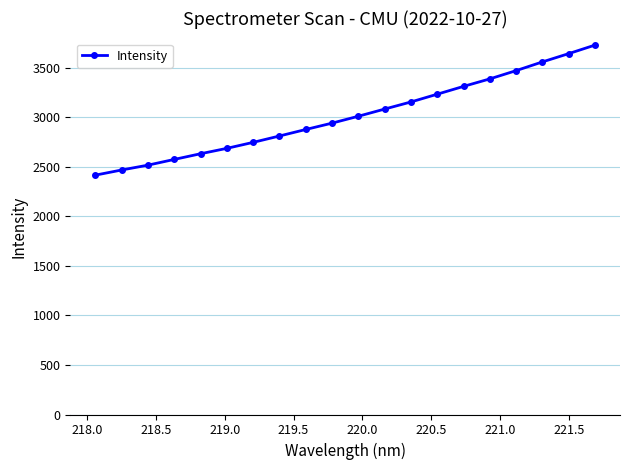

What is the greatest value displayed?

3728.0